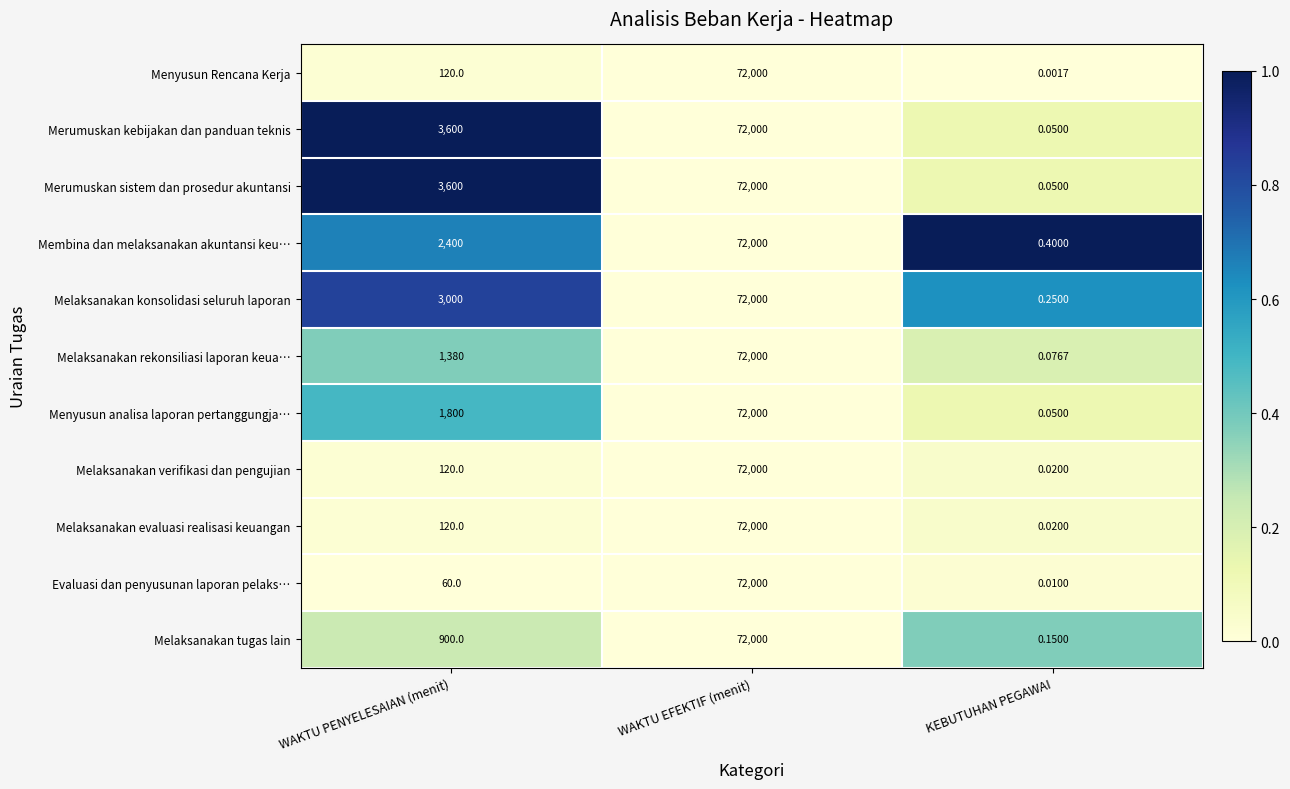

Is the value of Menyusun Rencana Kerja at KEBUTUHAN PEGAWAI greater than the value of Melaksanakan rekonsiliasi laporan keua… at WAKTU PENYELESAIAN (menit)?

No